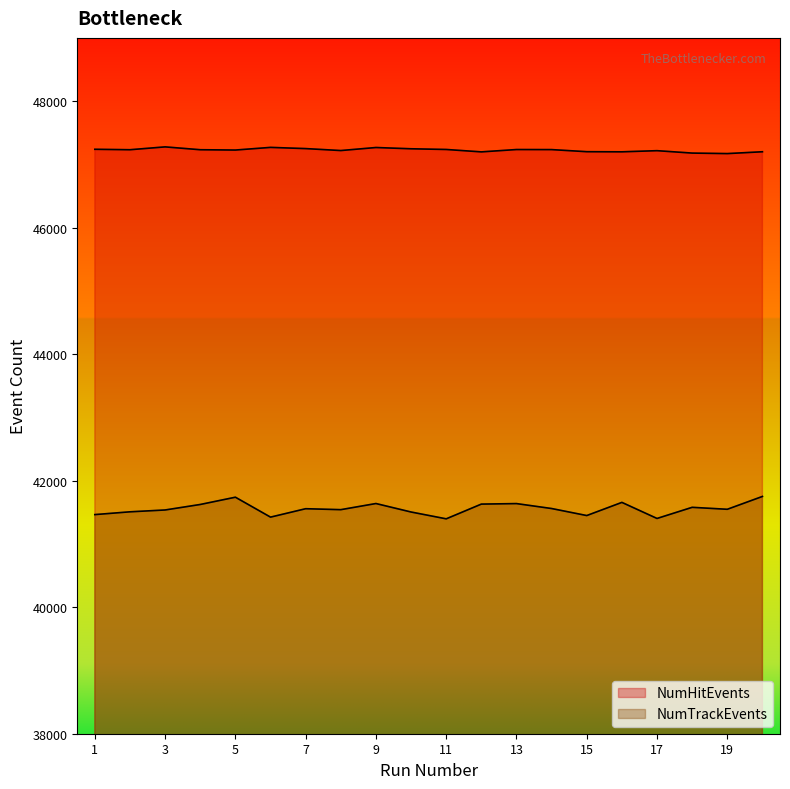

At which category does the chart reach its peak across all series?

3